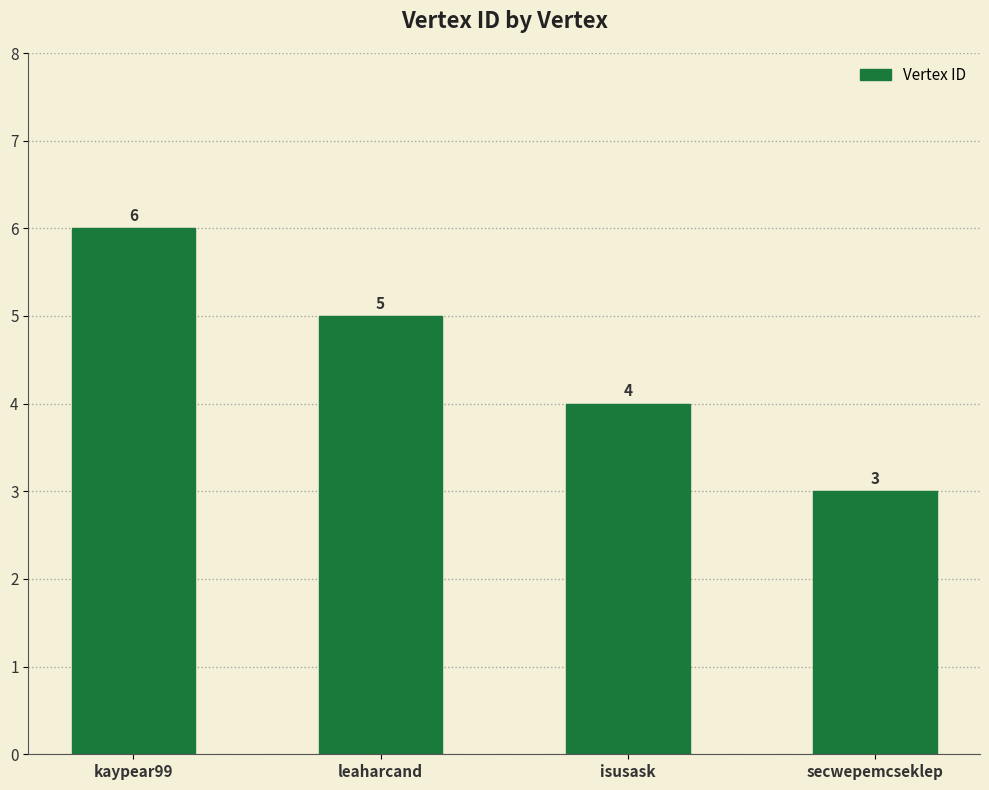

What is the sum of the values at secwepemcseklep and isusask?

7